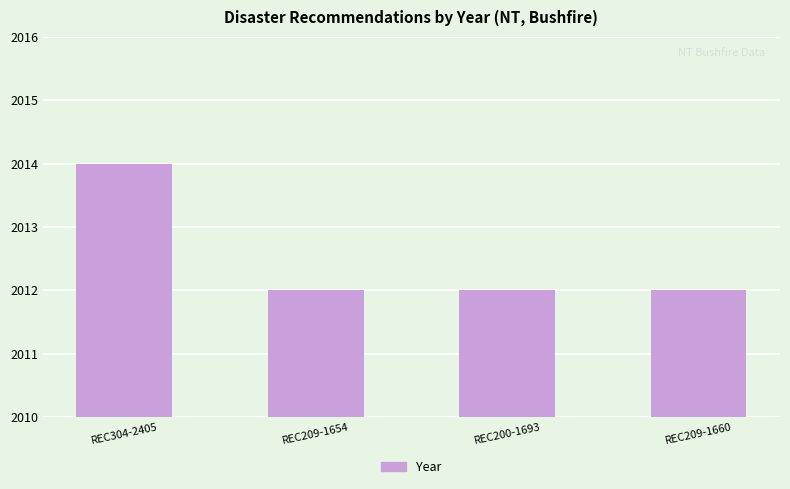

What is the minimum value shown in the chart?

2012